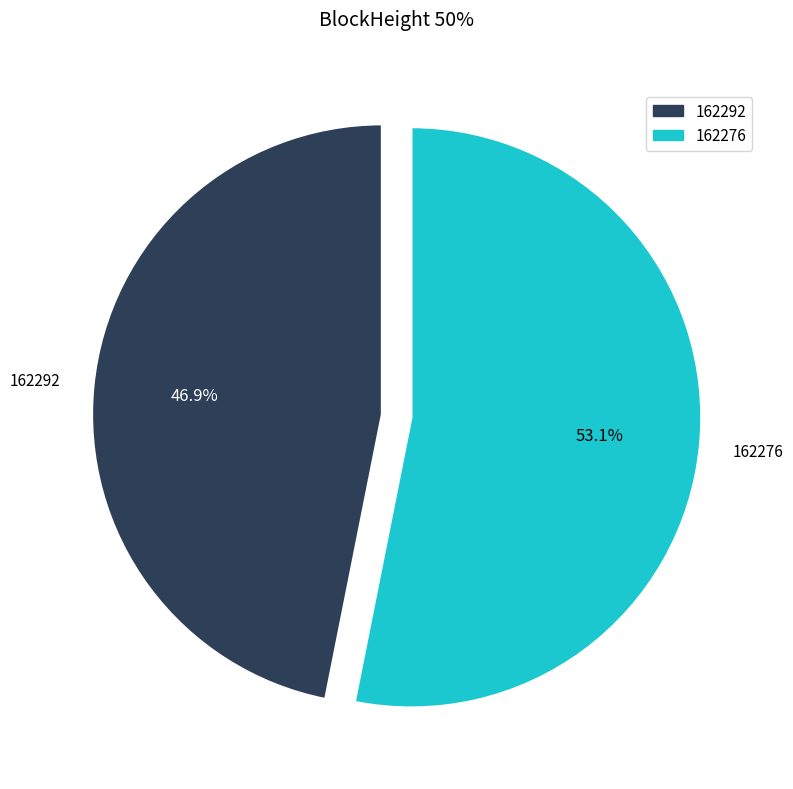

Rank the categories by value from lowest to highest.

162292, 162276